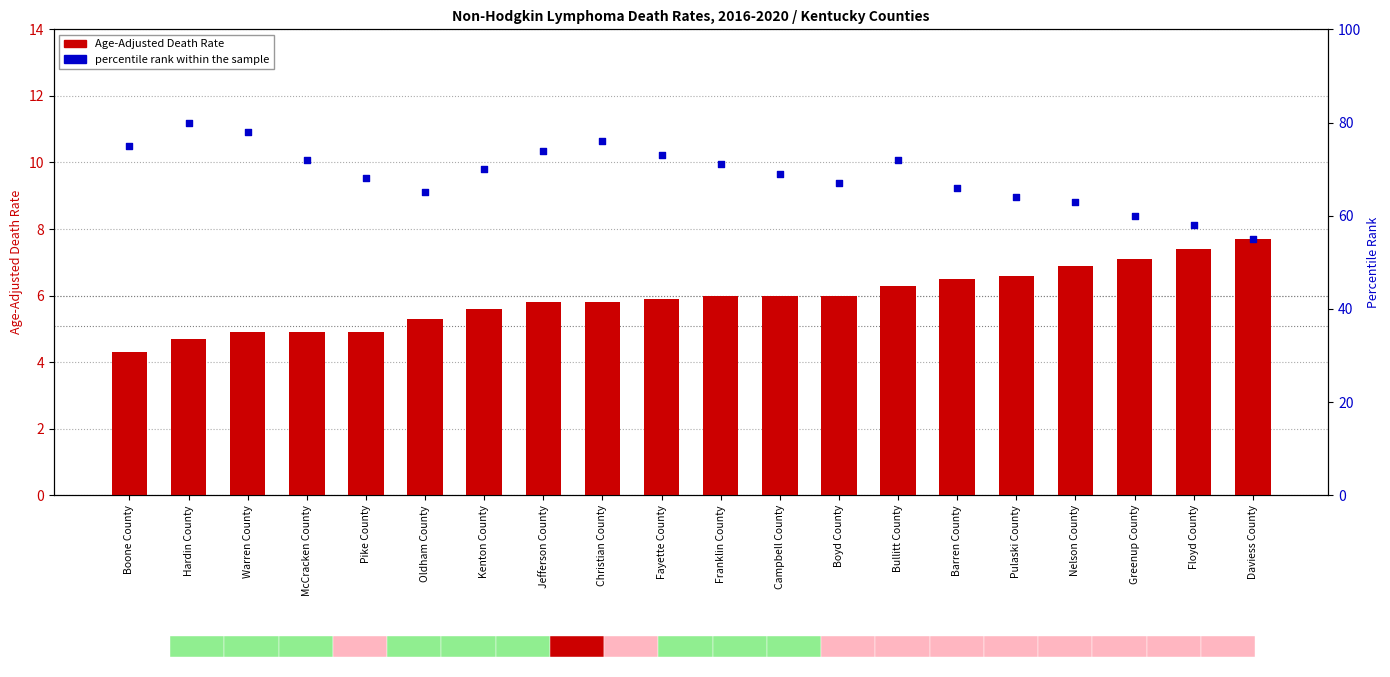

Which series has the widest spread of Y values?

percentile rank within the sample